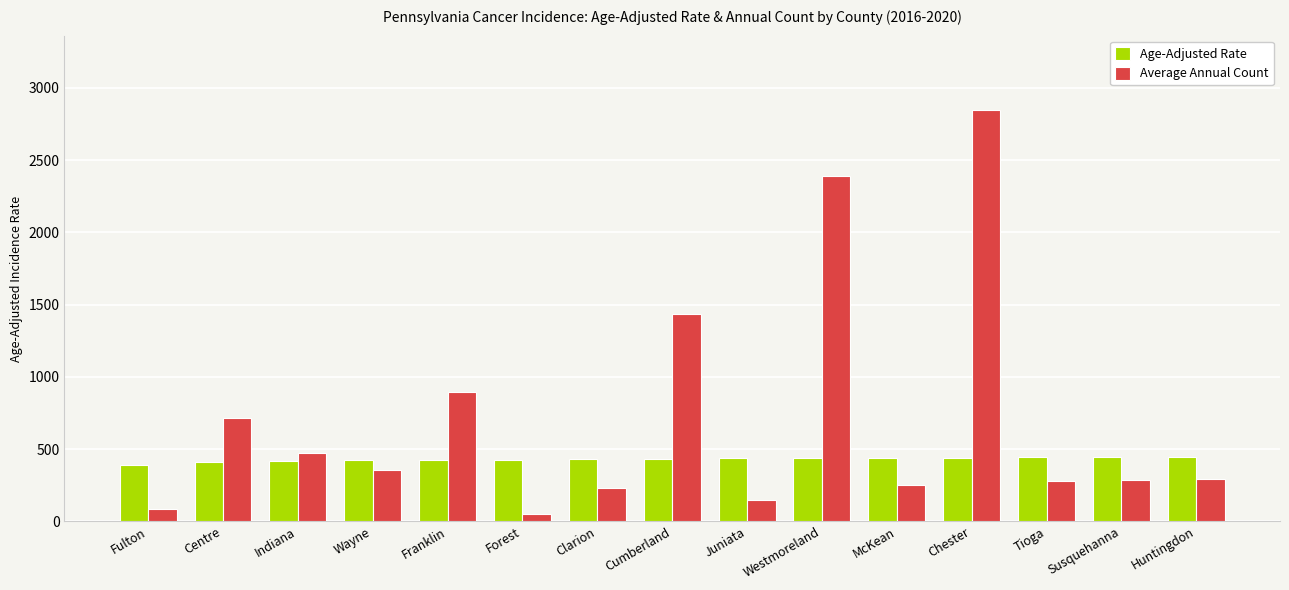

Does the chart contain stacked bars?

No